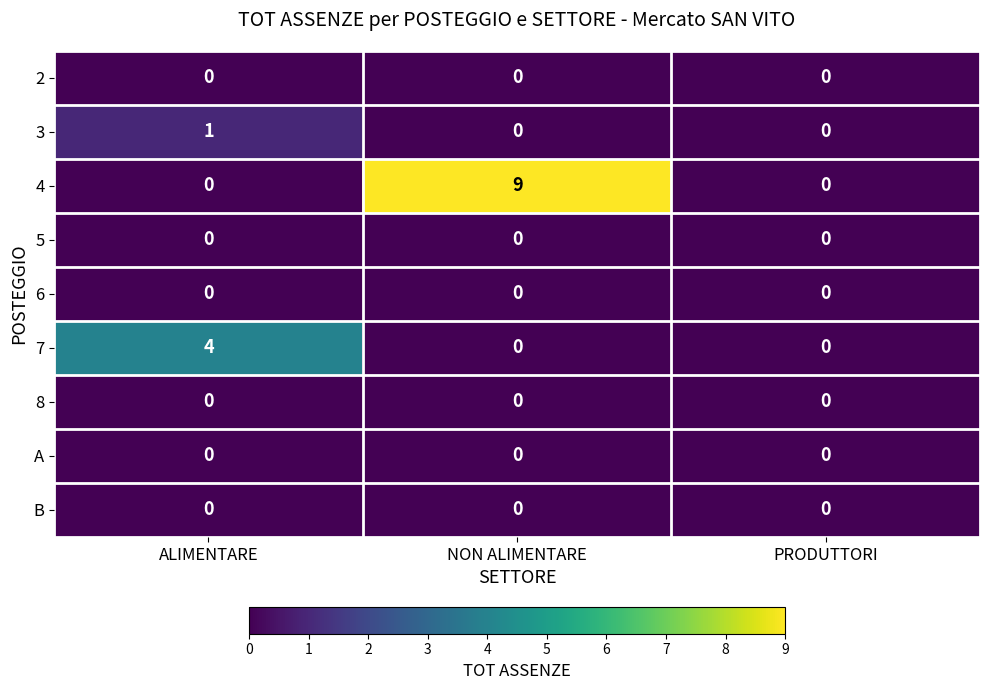

What is the greatest value displayed?

9